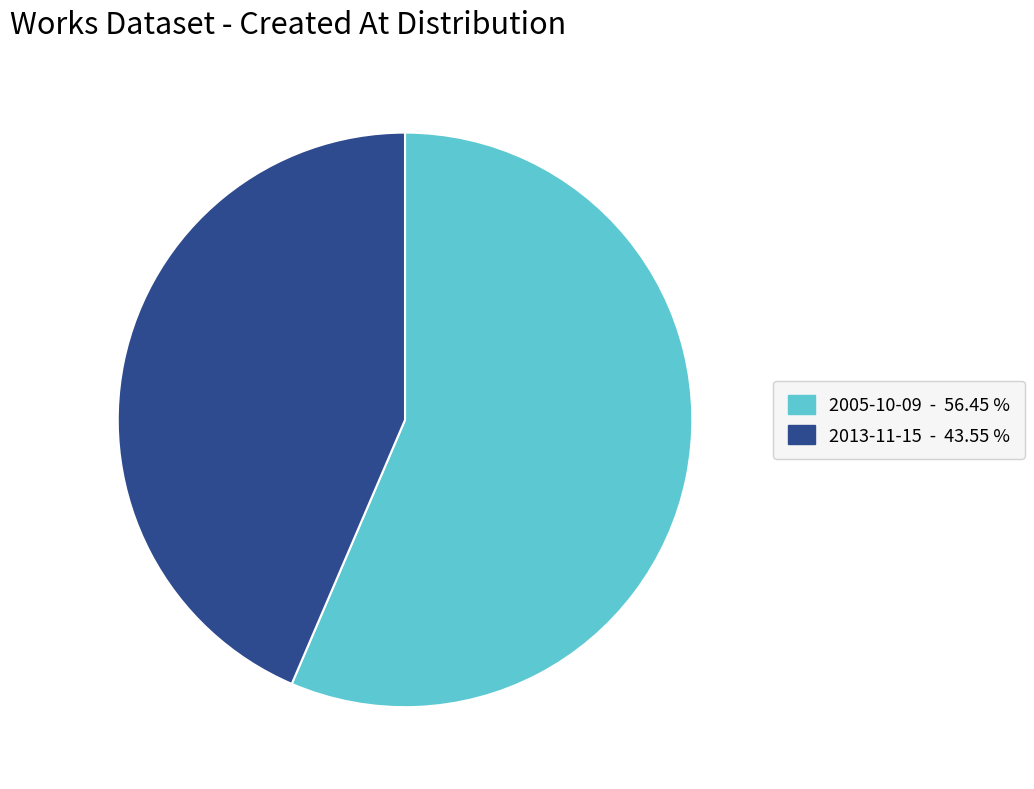

Does any single category account for the majority?

Yes